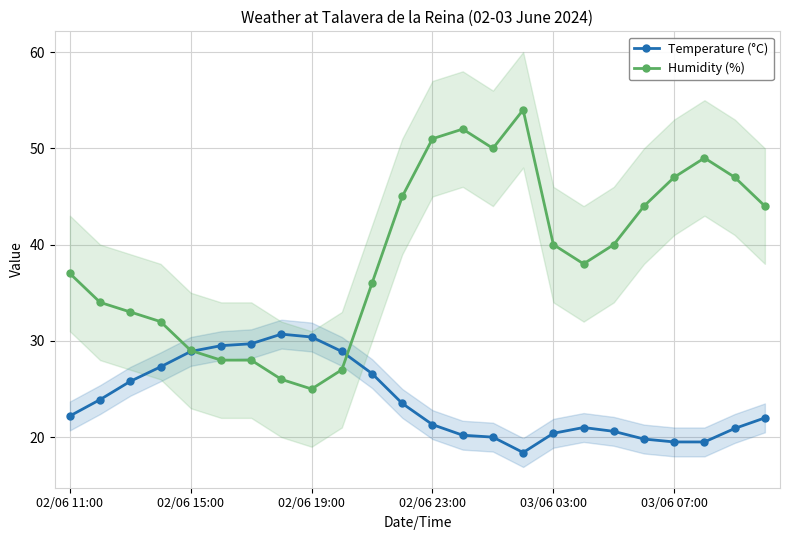

Is the value of Temperature (°C) at 10 greater than the value of Humidity (%) at 19?

No